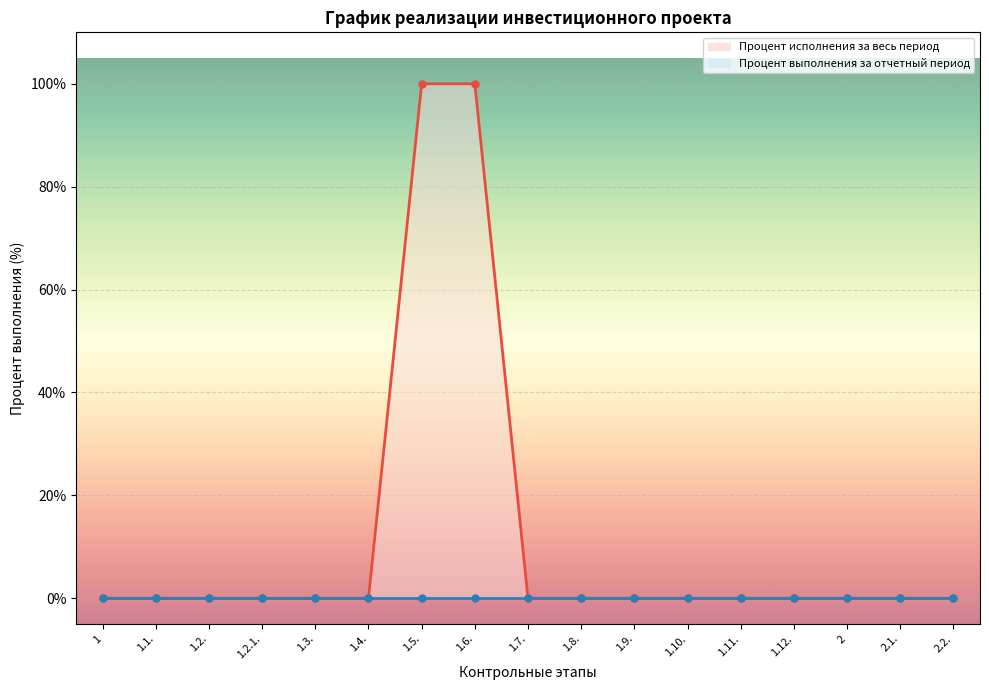

Reading right to left, transcribe all the data shown in this chart.

0	0	0	0	0	0	0	0	0	100	100	0	0	0	0	0	0